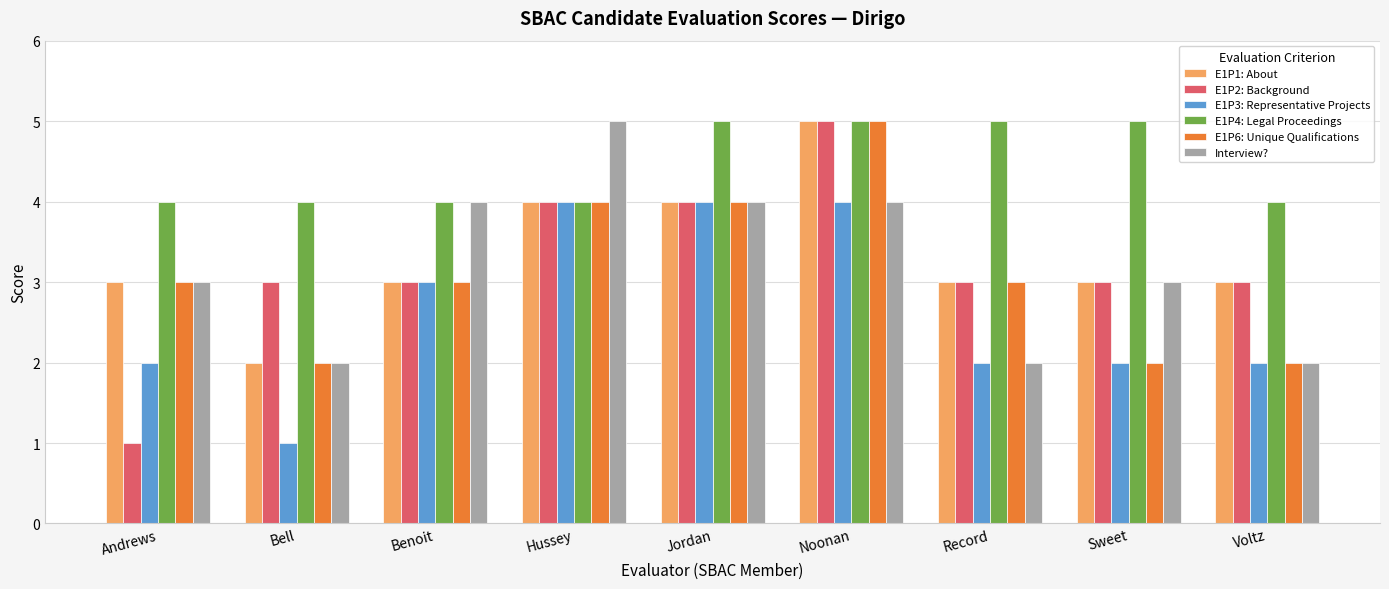

Which series has the widest spread of values?

E1P2: Background